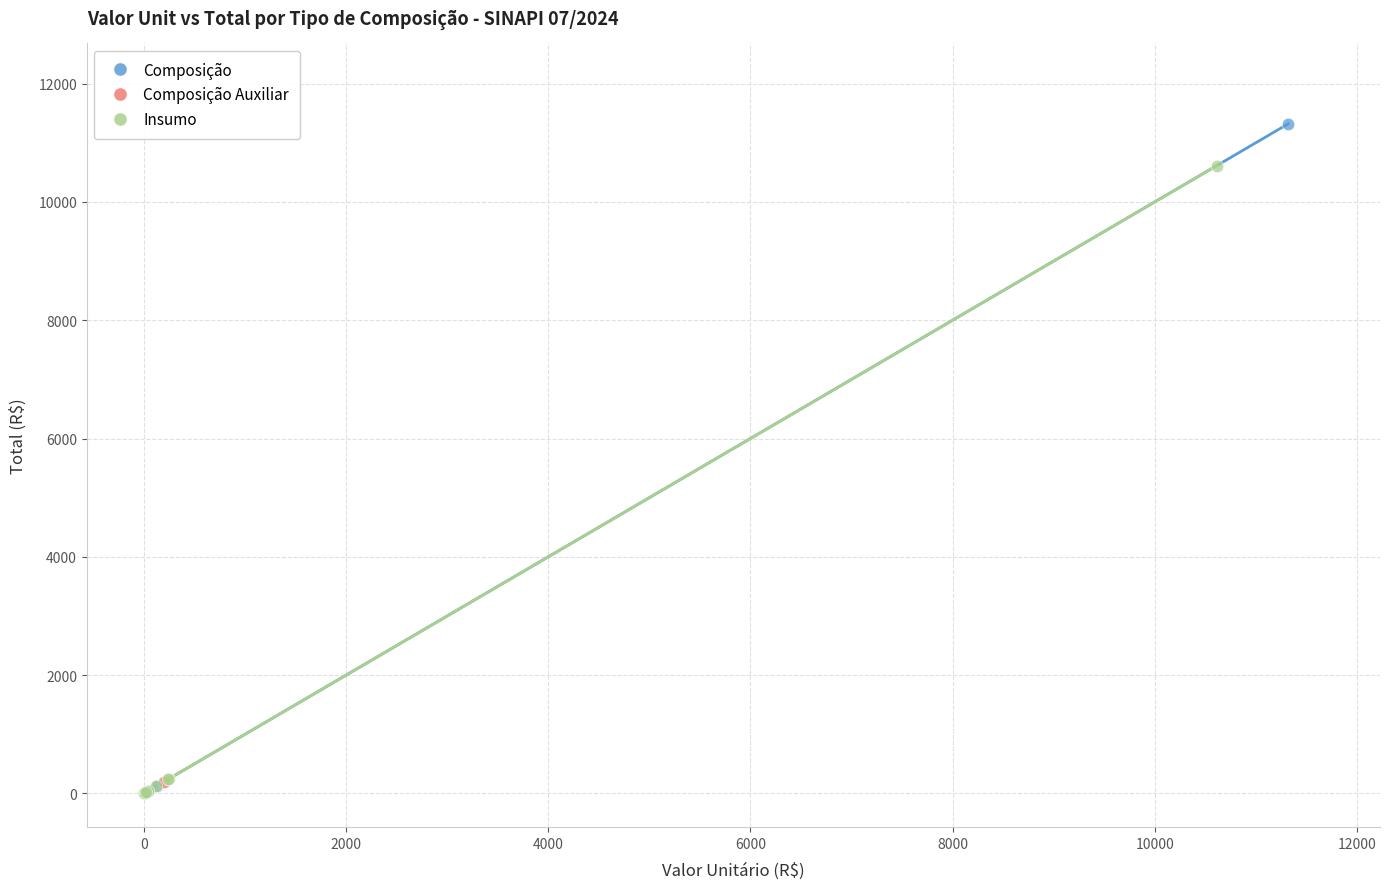

Which series contains the highest Y value?

Composição